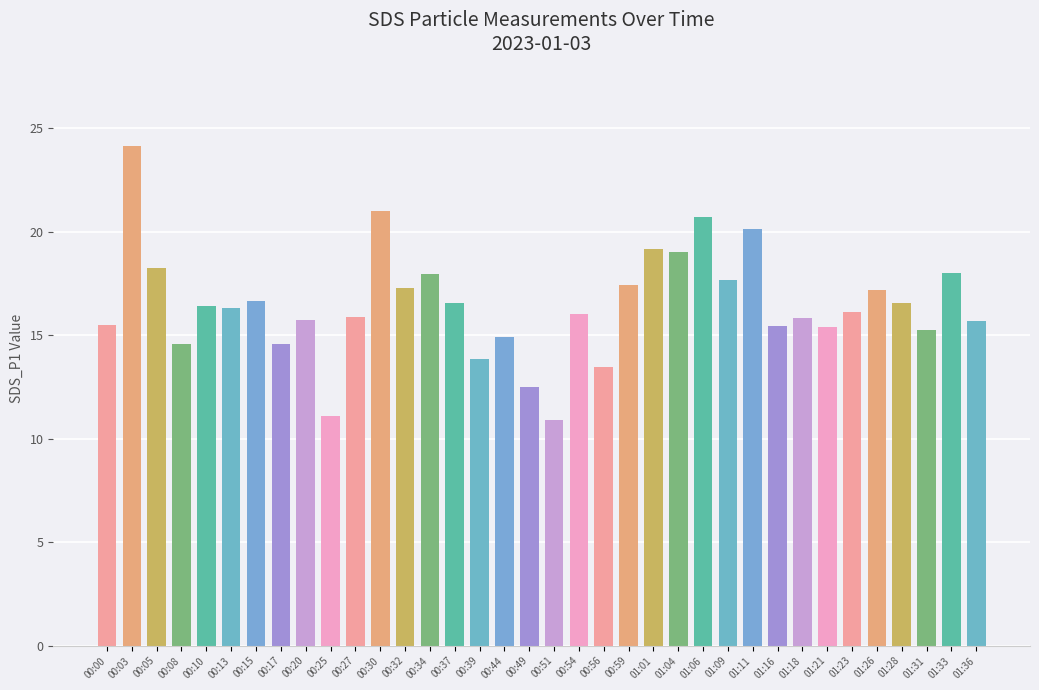

How many series are shown in this chart?

1